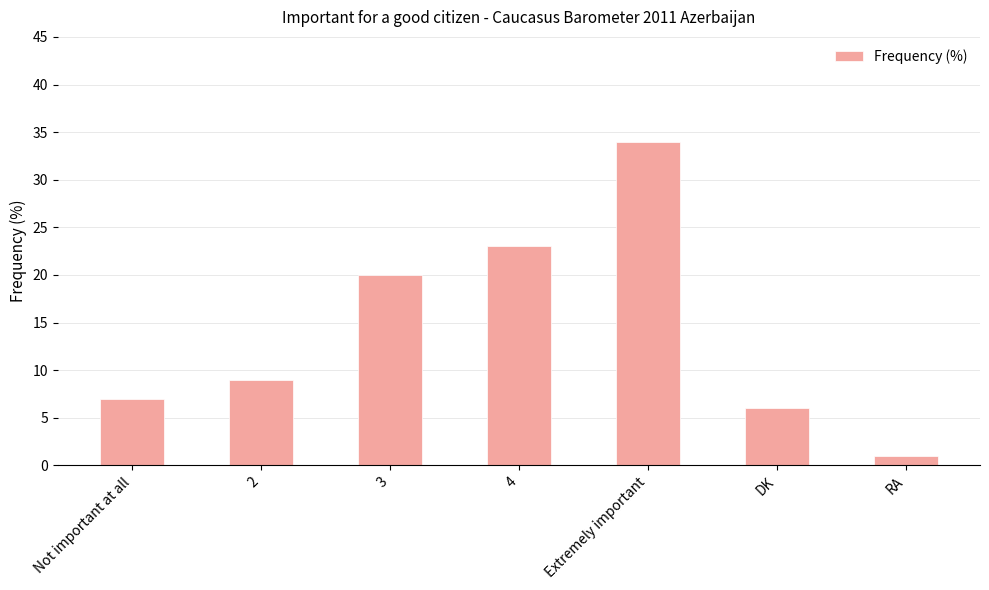

What is the label of the 1st bar from the right?

RA